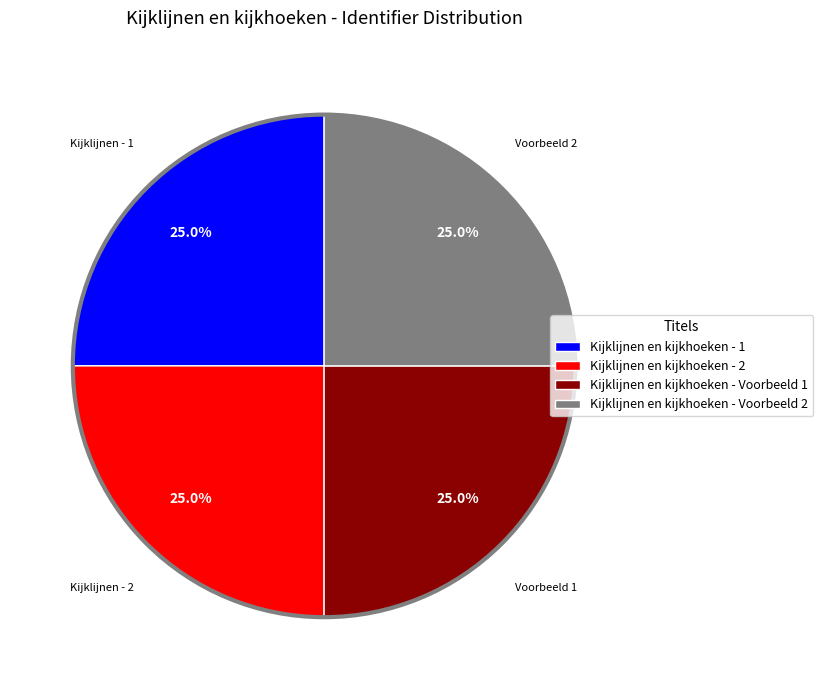

Does any single category account for the majority?

No